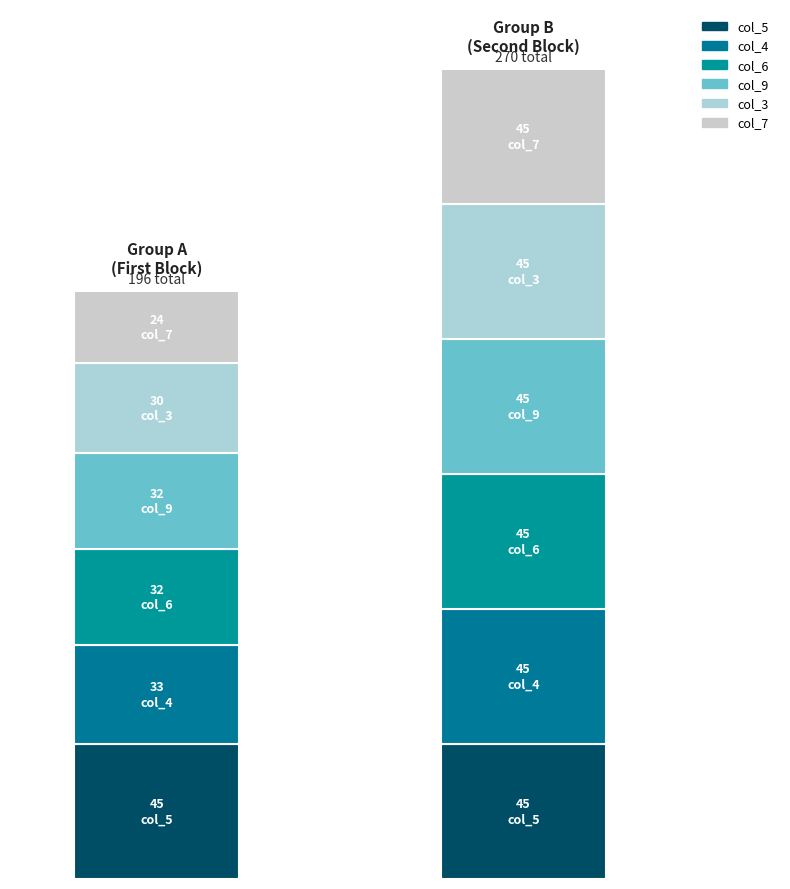

Are the bars horizontal?

No